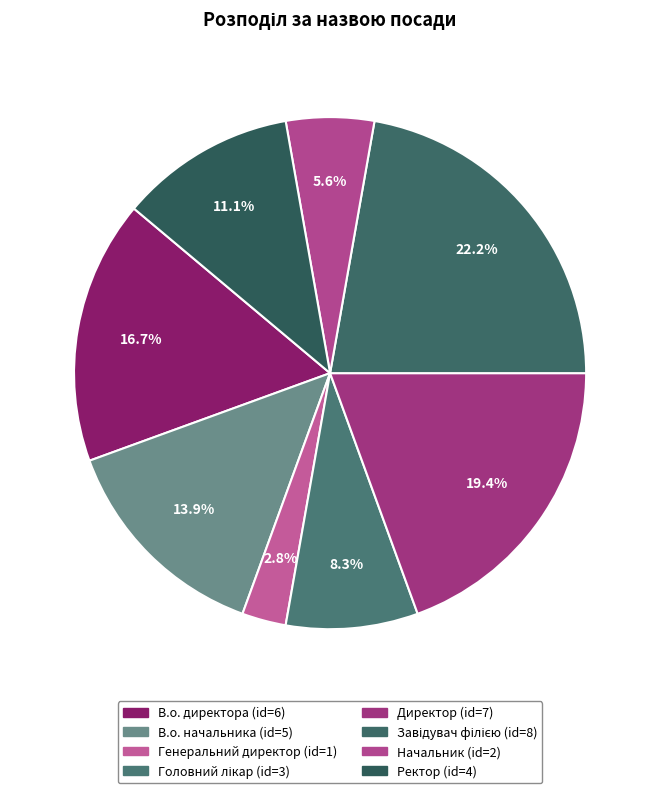

How many slices are in this pie chart?

8